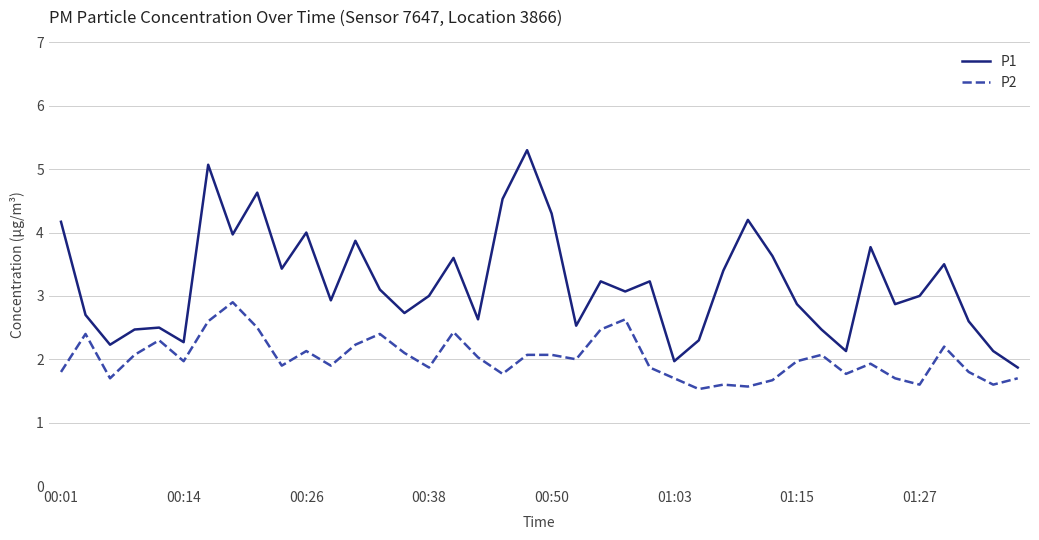

What is the minimum value for P2?

1.5